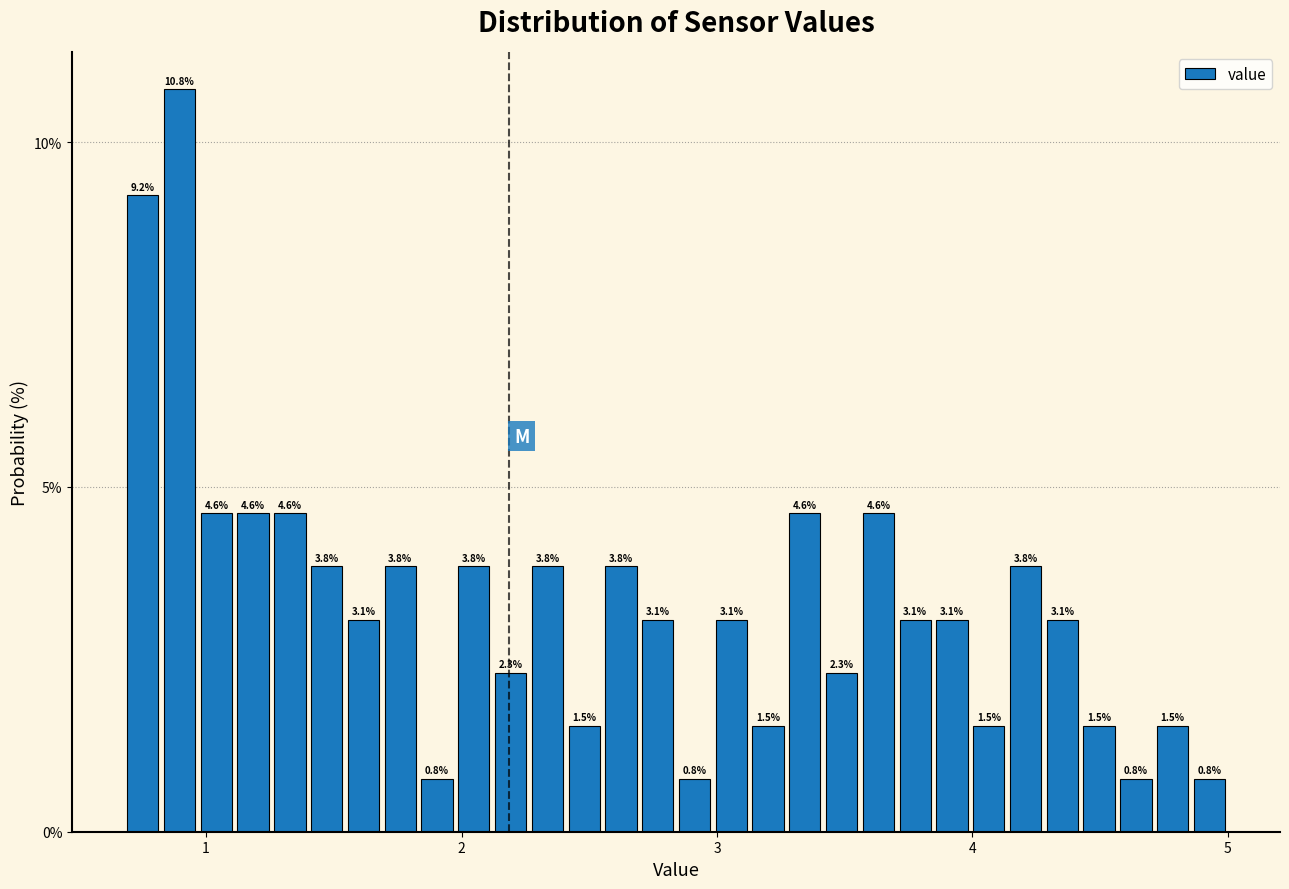

Read against the x-axis, roughly where is the centre of the tallest bar?

0.9